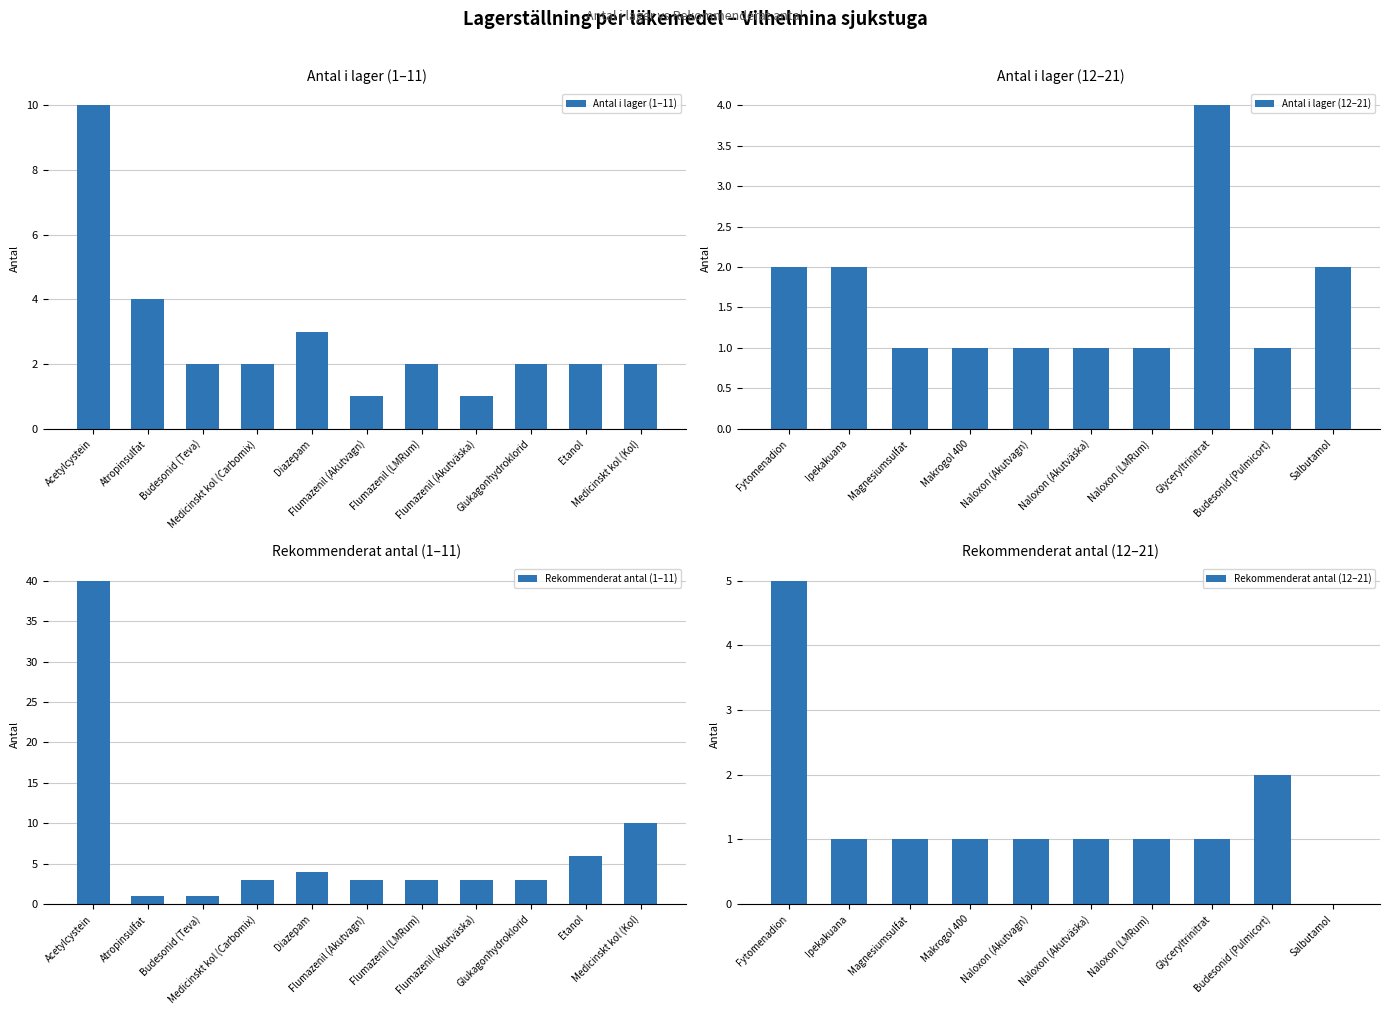

List the labels in order of Antal i lager value, smallest first.

Flumazenil (Akutvagn), Flumazenil (Akutväska), Magnesiumsulfat, Makrogol 400, Naloxon (Akutvagn), Naloxon (Akutväska), Naloxon (LMRum), Budesonid (Pulmicort), Budesonid (Teva), Medicinskt kol (Carbomix), Flumazenil (LMRum), Glukagonhydroklorid, Etanol, Medicinskt kol (Kol), Fytomenadion, Ipekakuana, Salbutamol, Diazepam, Atropinsulfat, Glyceryltrinitrat, Acetylcystein